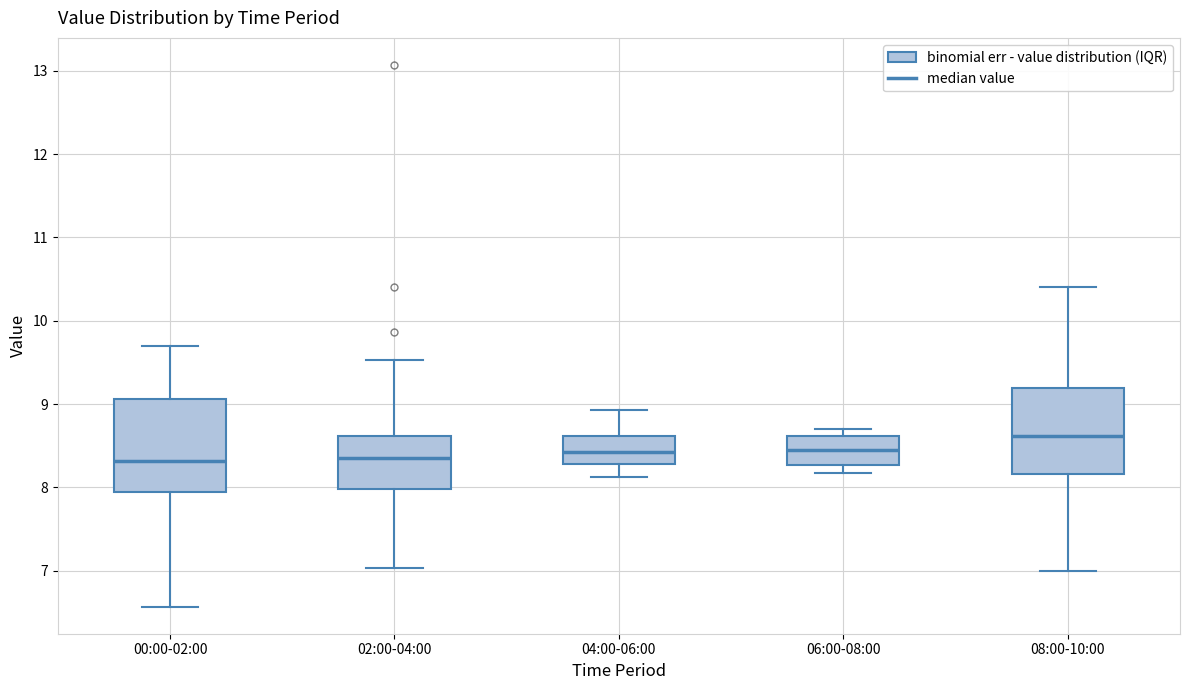

Reading left to right, transcribe this box plot: for each box, give where its median line is, the range the box spans, and where its two whiskers end, as read against the y-axis. The values are not printed on the chart, so give them approximately, as read against the axis.

00:00-02:00: median 8.3, box 7.9 to 9.1, whiskers 6.6 to 9.7
02:00-04:00: median 8.4, box 8.0 to 8.6, whiskers 7.0 to 9.5
04:00-06:00: median 8.4, box 8.3 to 8.6, whiskers 8.1 to 8.9
06:00-08:00: median 8.5, box 8.3 to 8.6, whiskers 8.2 to 8.7
08:00-10:00: median 8.6, box 8.2 to 9.2, whiskers 7.0 to 10.4